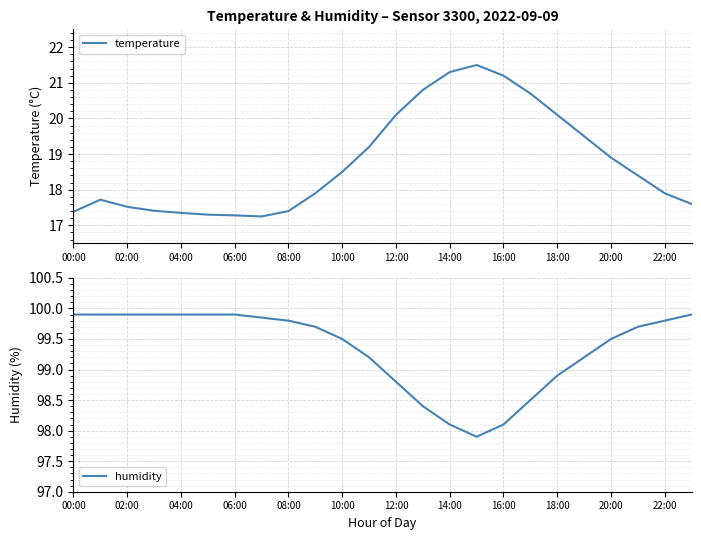

How many data points in humidity are less than 99?

7